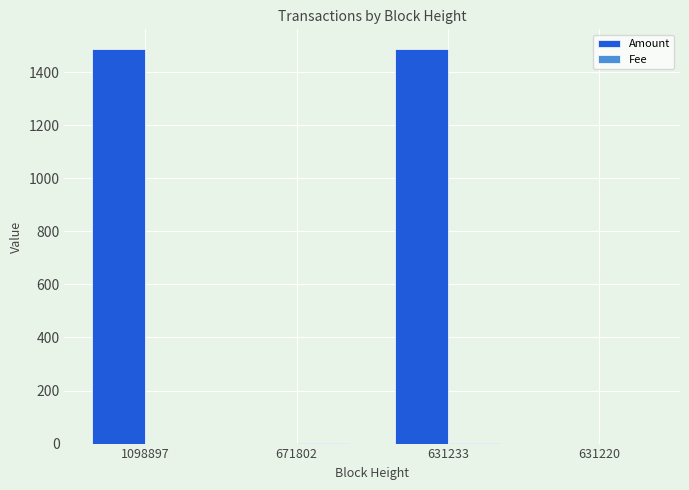

What is the highest value of the Amount series?

1487.4